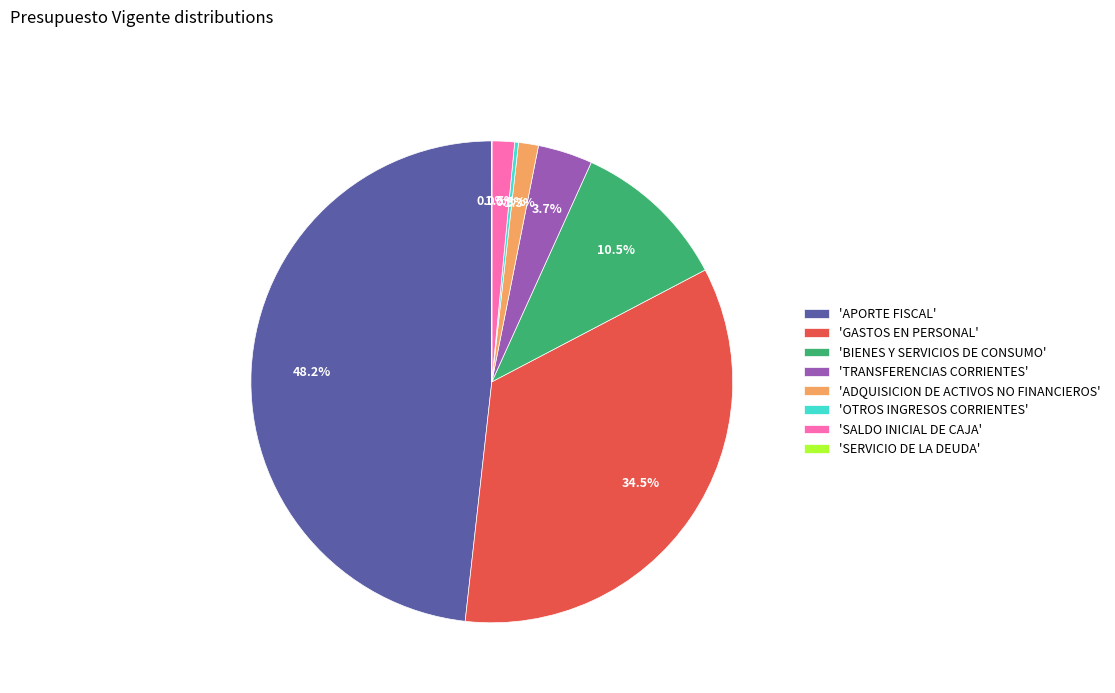

Does 'ADQUISICION DE ACTIVOS NO FINANCIEROS' account for over 50% of the chart?

No